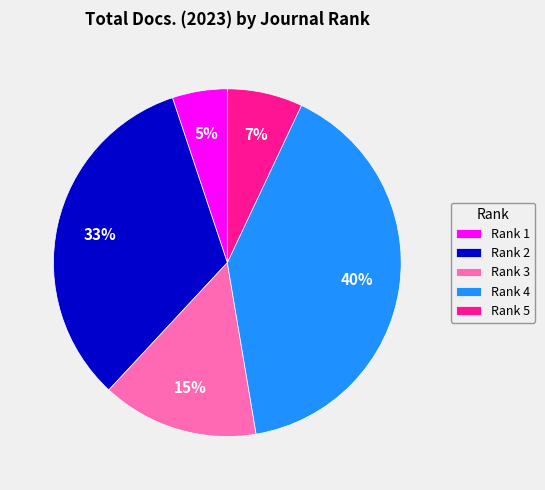

How many segments does this pie chart have?

5